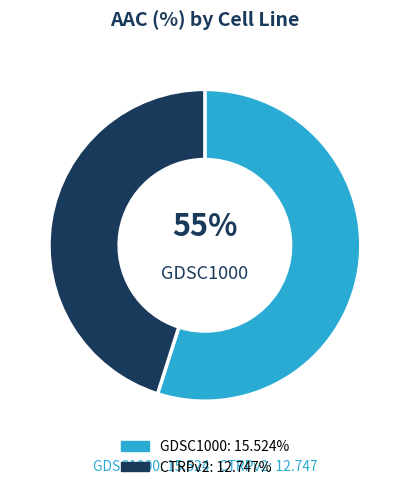

Does any single category account for the majority?

Yes